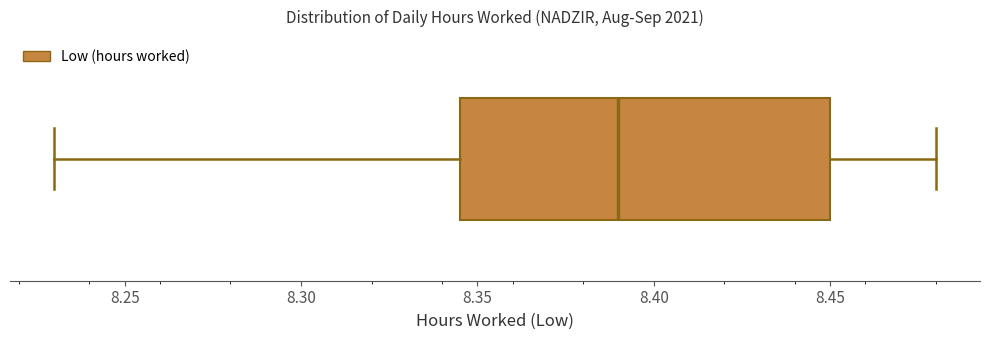

Where is the right edge of the box on the x-axis? The values are not printed on the chart, so give them approximately, as read against the axis.

8.450